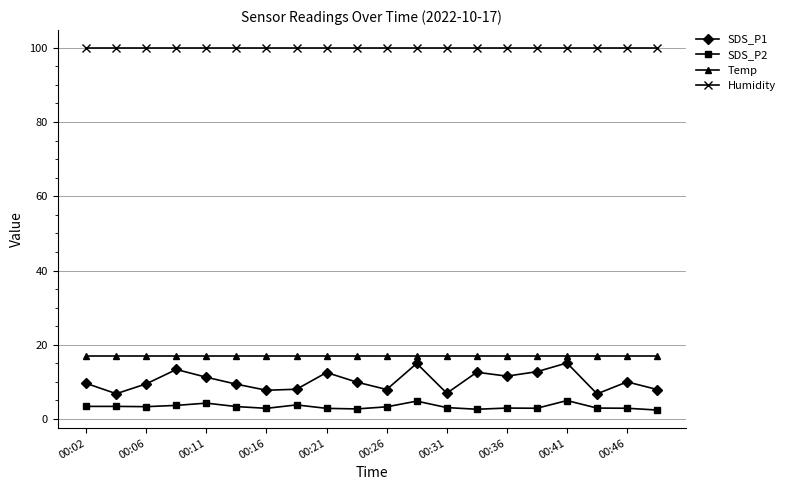

What is the sum of all SDS_P1 values?

204.7